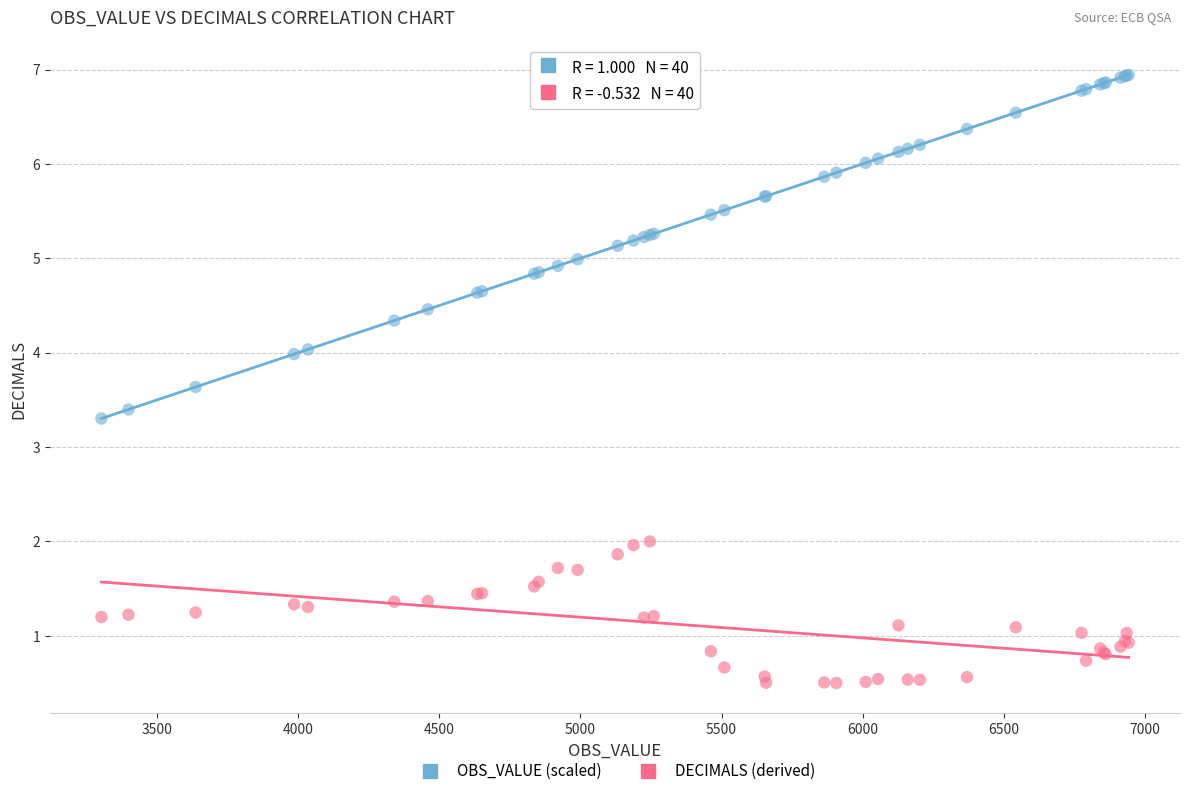

What are all the series names shown in the legend?

OBS_VALUE (scaled), DECIMALS (derived)